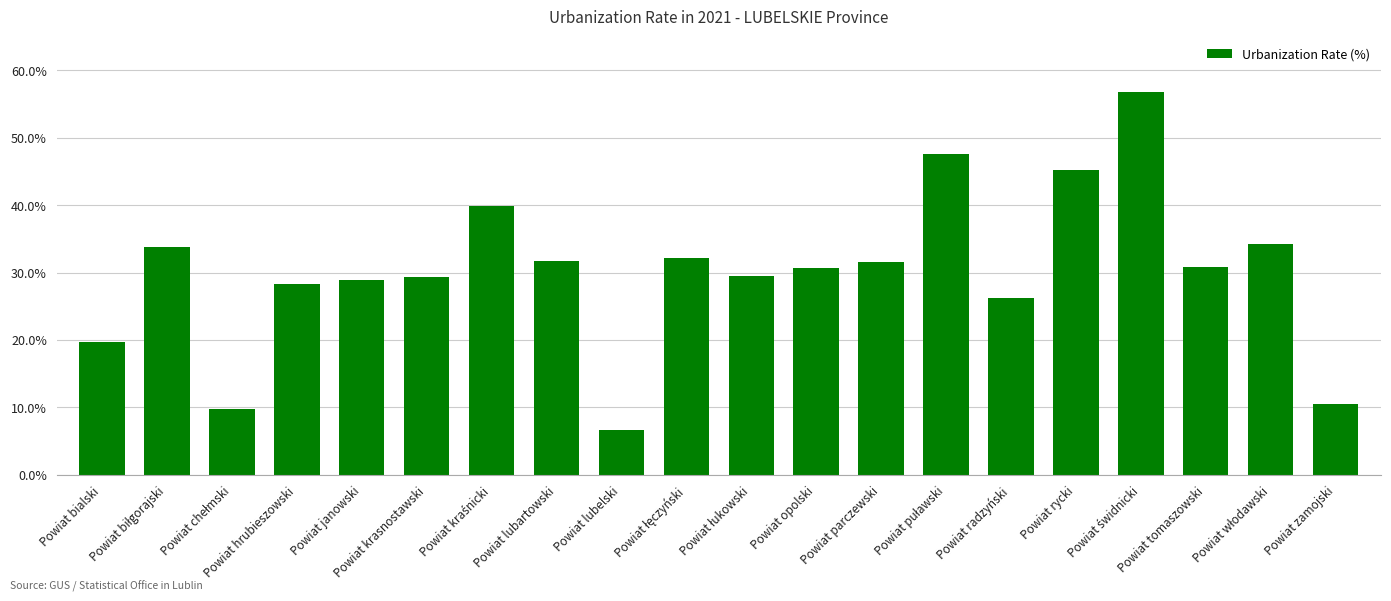

What is the maximum value shown in the chart?

56.8